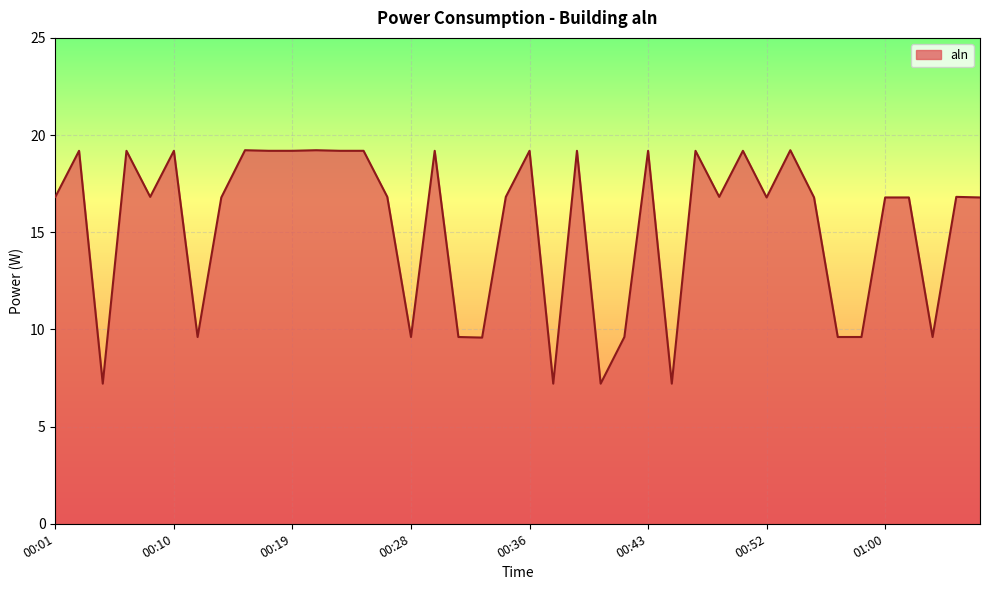

What is the difference between the maximum and minimum values?

12.0